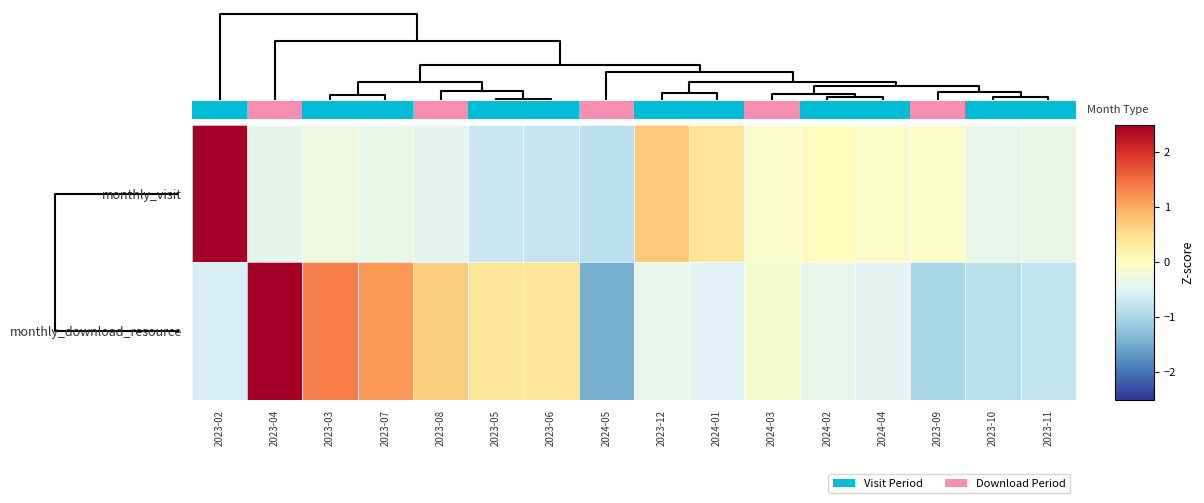

What is the difference between the monthly_visit values at 2023-08 and 2024-01?

0.8